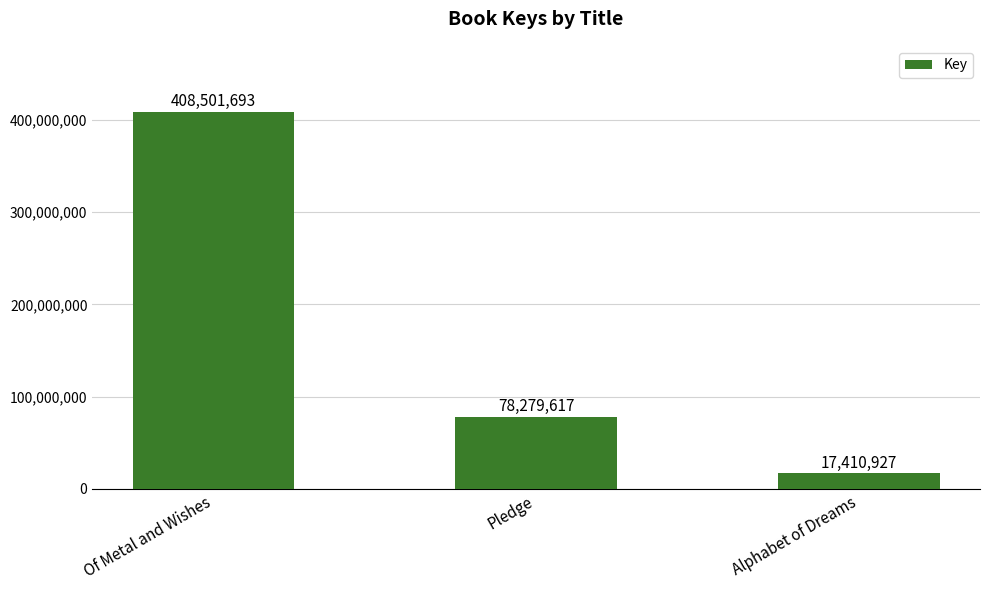

Reading right to left, extract all data points from this chart.

17410927	78279617	408501693